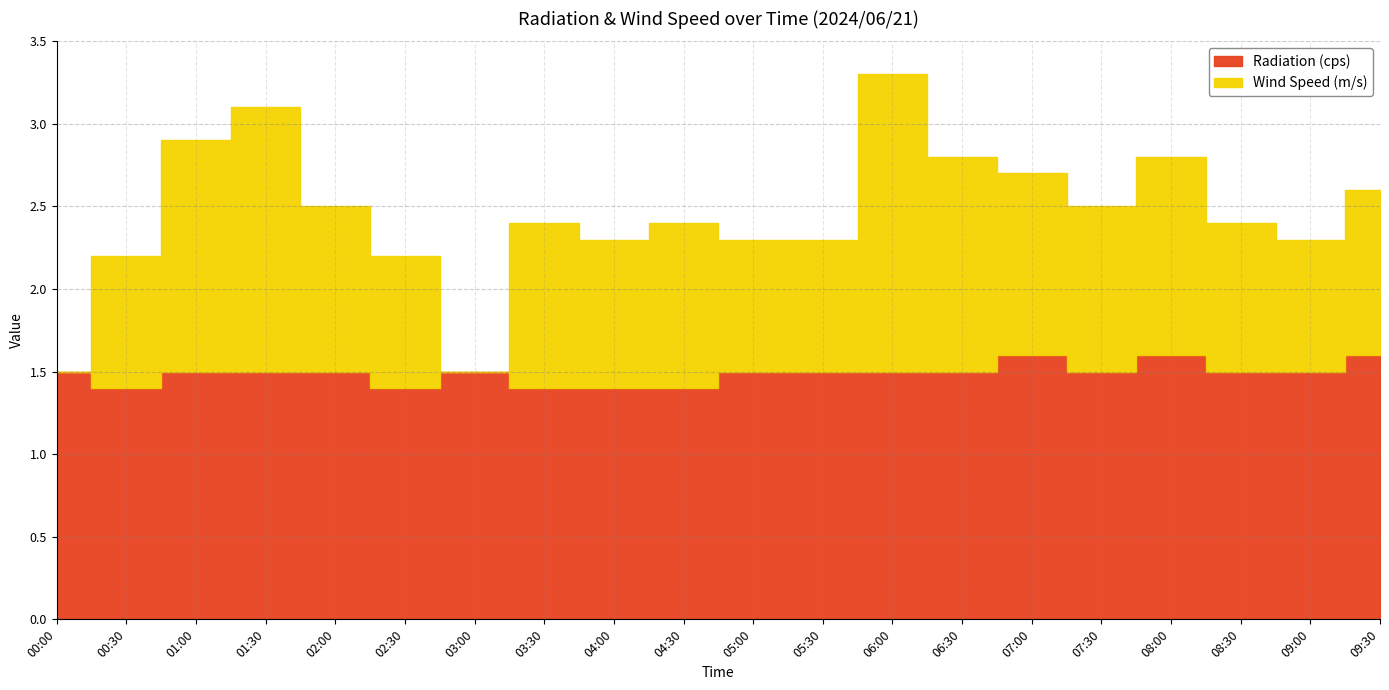

What is the average value of the Wind Speed (m/s) series?

1.0